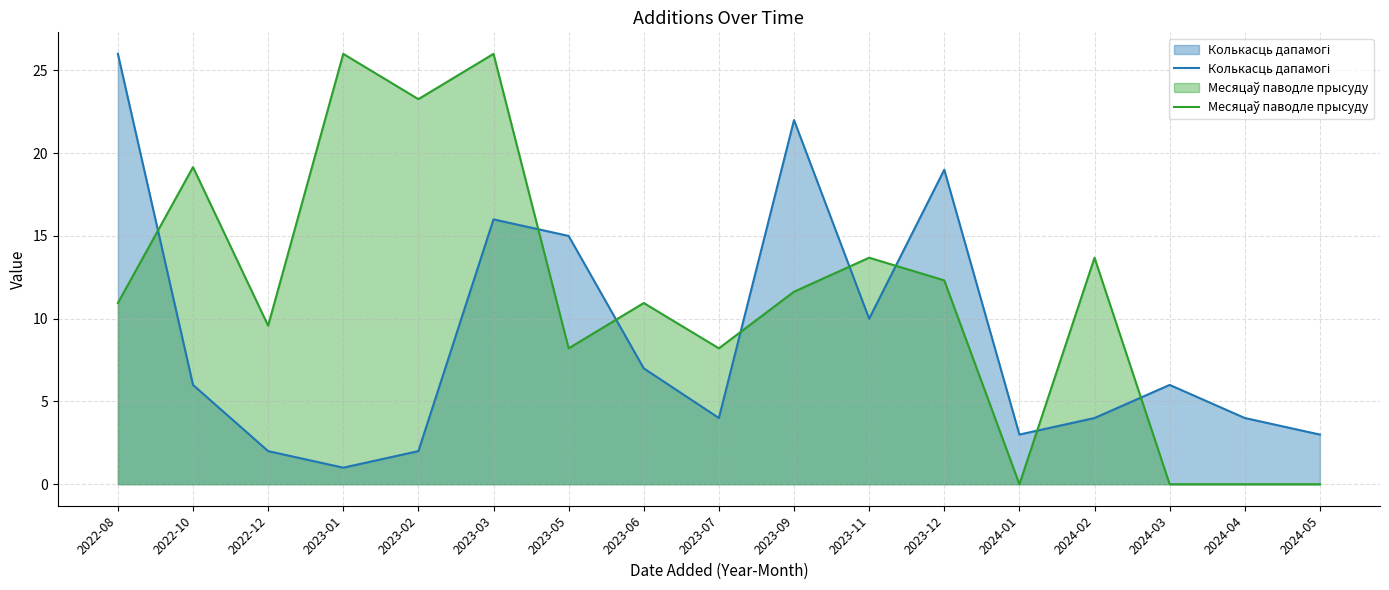

Does the chart have visible grid lines?

Yes